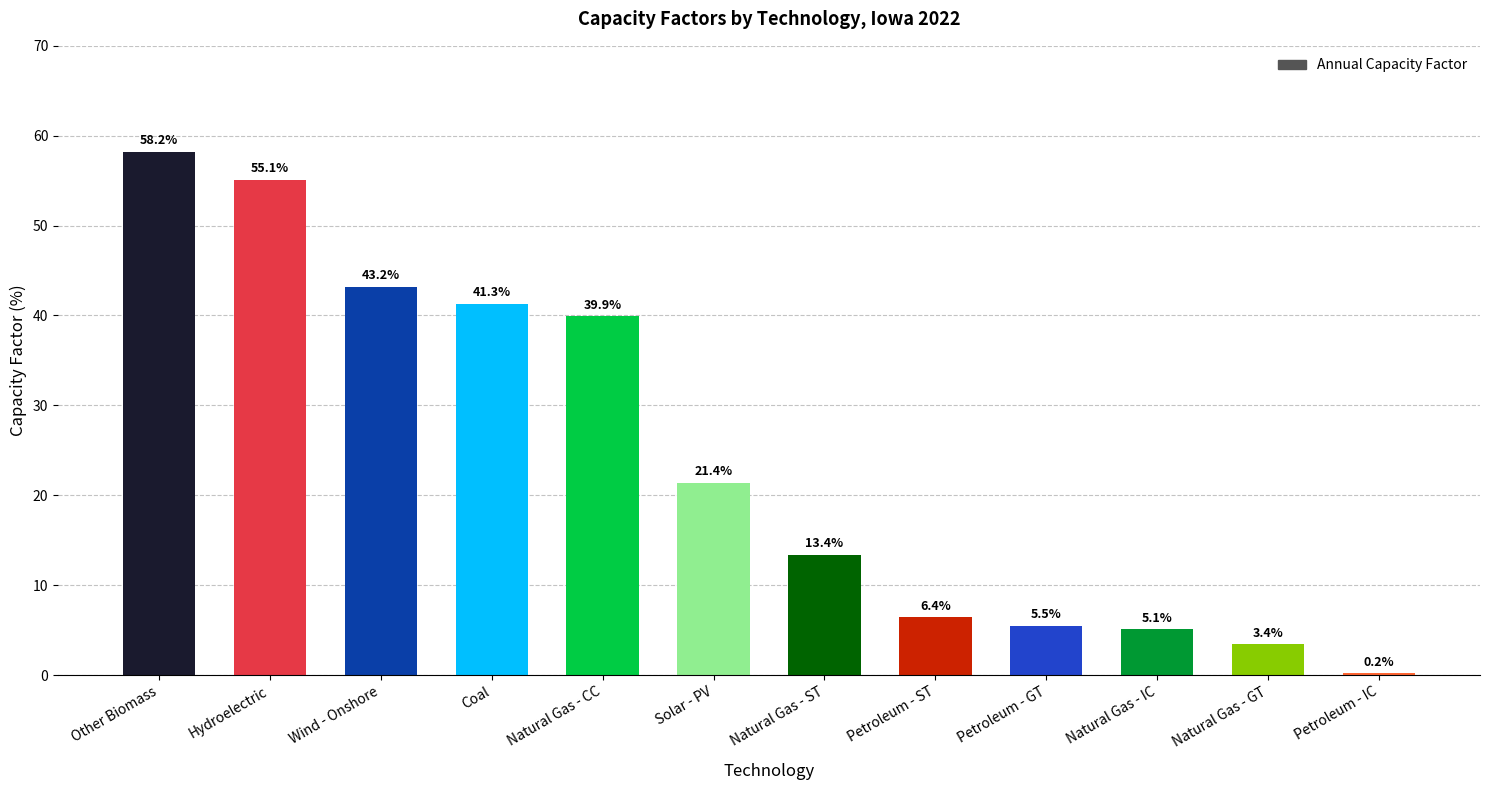

True or false: the data shows 0.2 at Petroleum - IC.

True